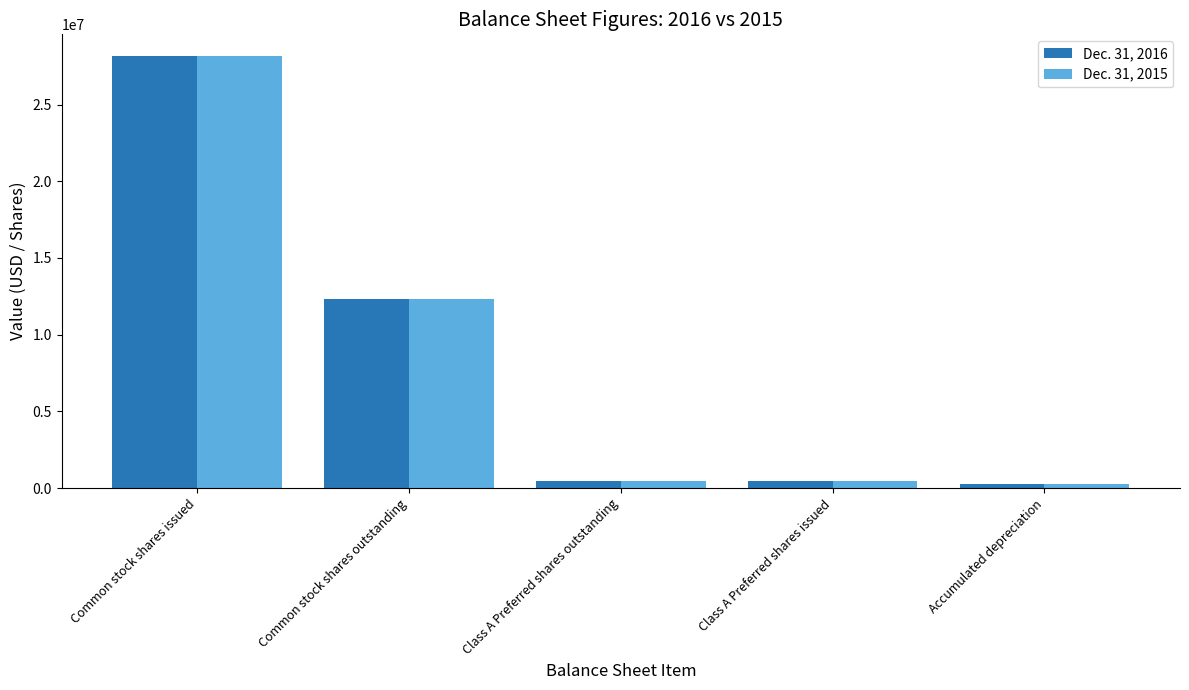

What is the difference between the second highest and minimum values in the Dec. 31, 2015 series?

12077612